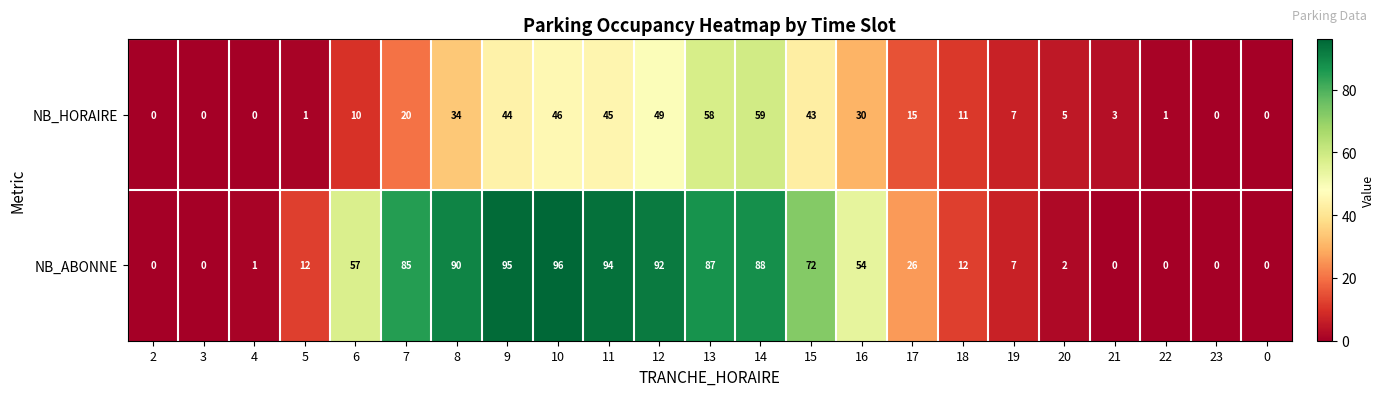

What is the total value across all series at 17?

41